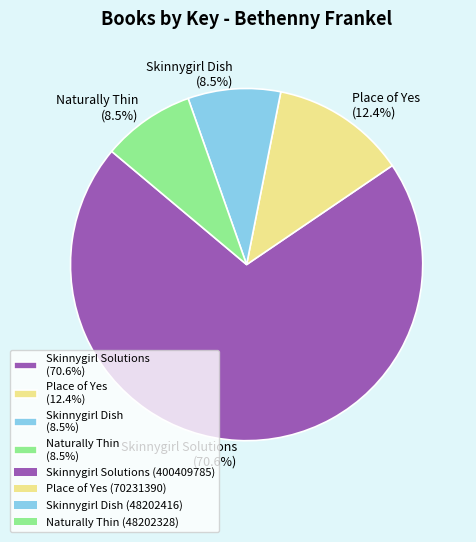

Count the number of slices in the pie.

4